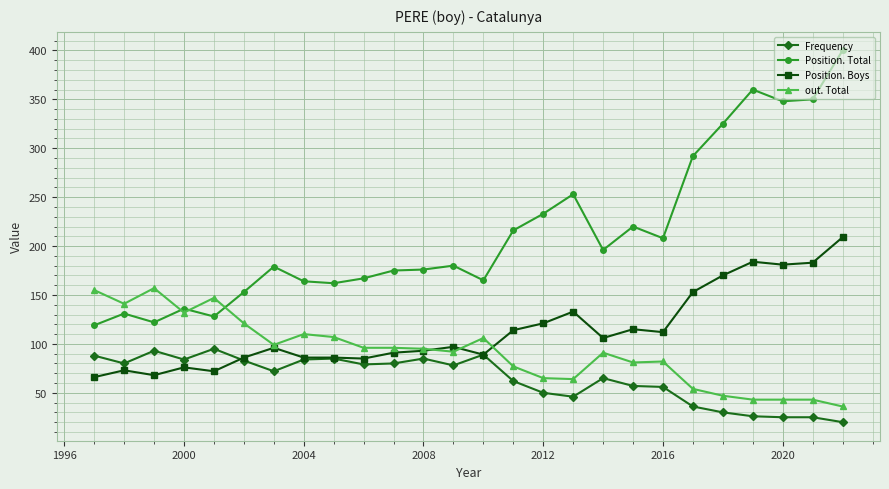

Rank the series by their maximum value, from highest to lowest.

Position. Total, Position. Boys, out. Total, Frequency